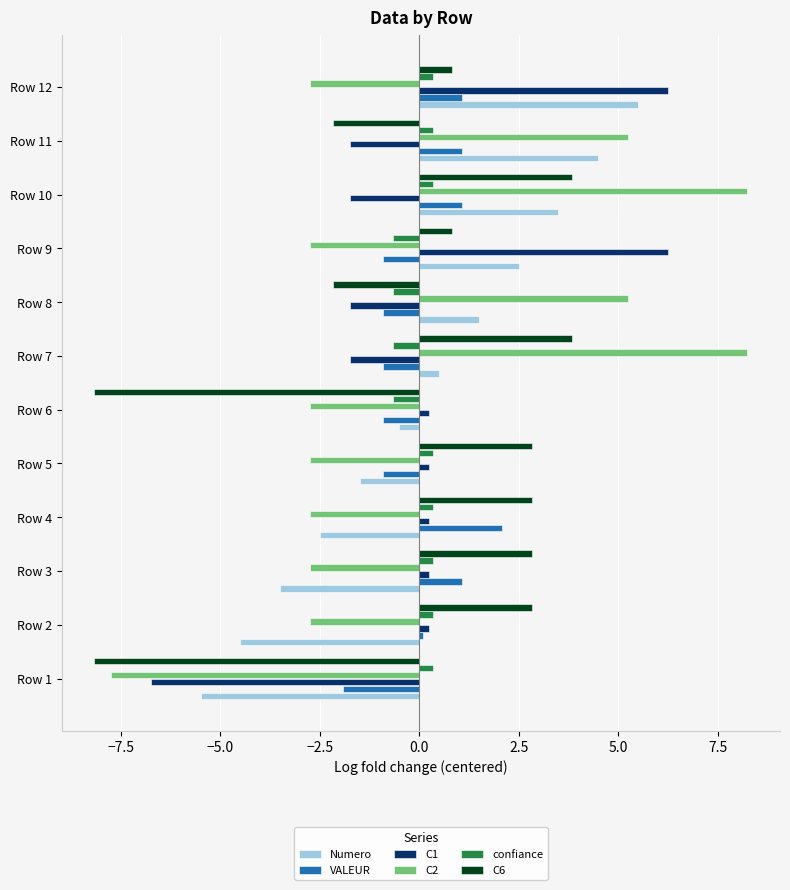

Is it true that C6 equals 0.8 at Row 9?

True